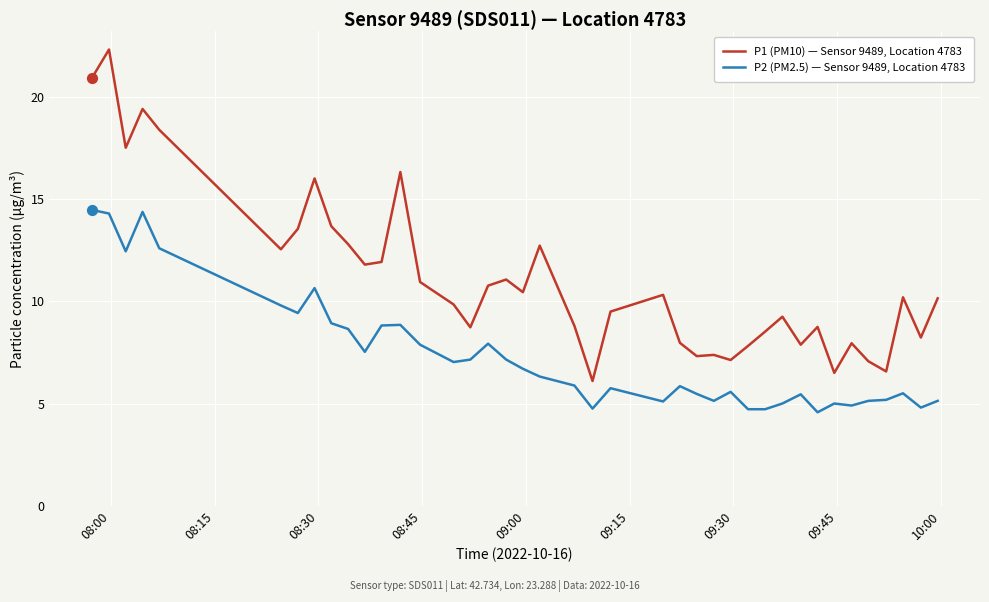

Which series has the widest spread of values?

P1 (PM10) — Sensor 9489, Location 4783